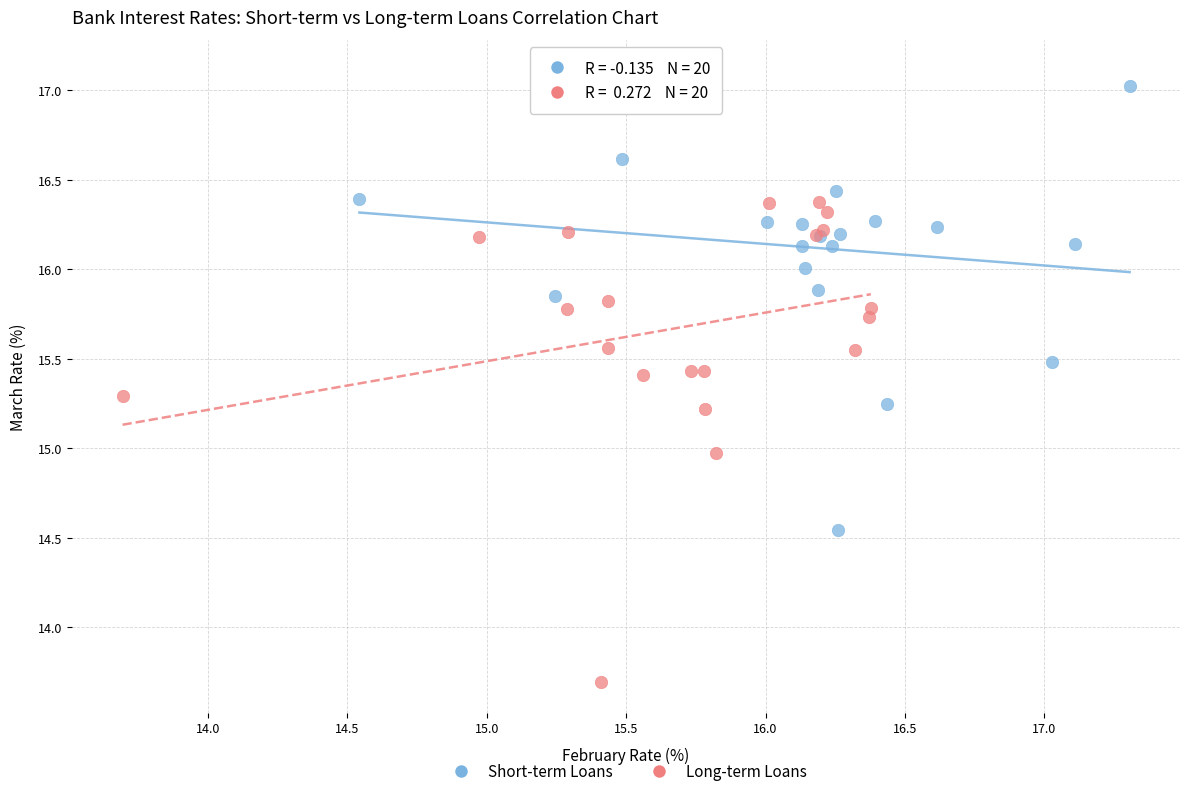

What are all the series names shown in the legend?

Short-term Loans, Long-term Loans